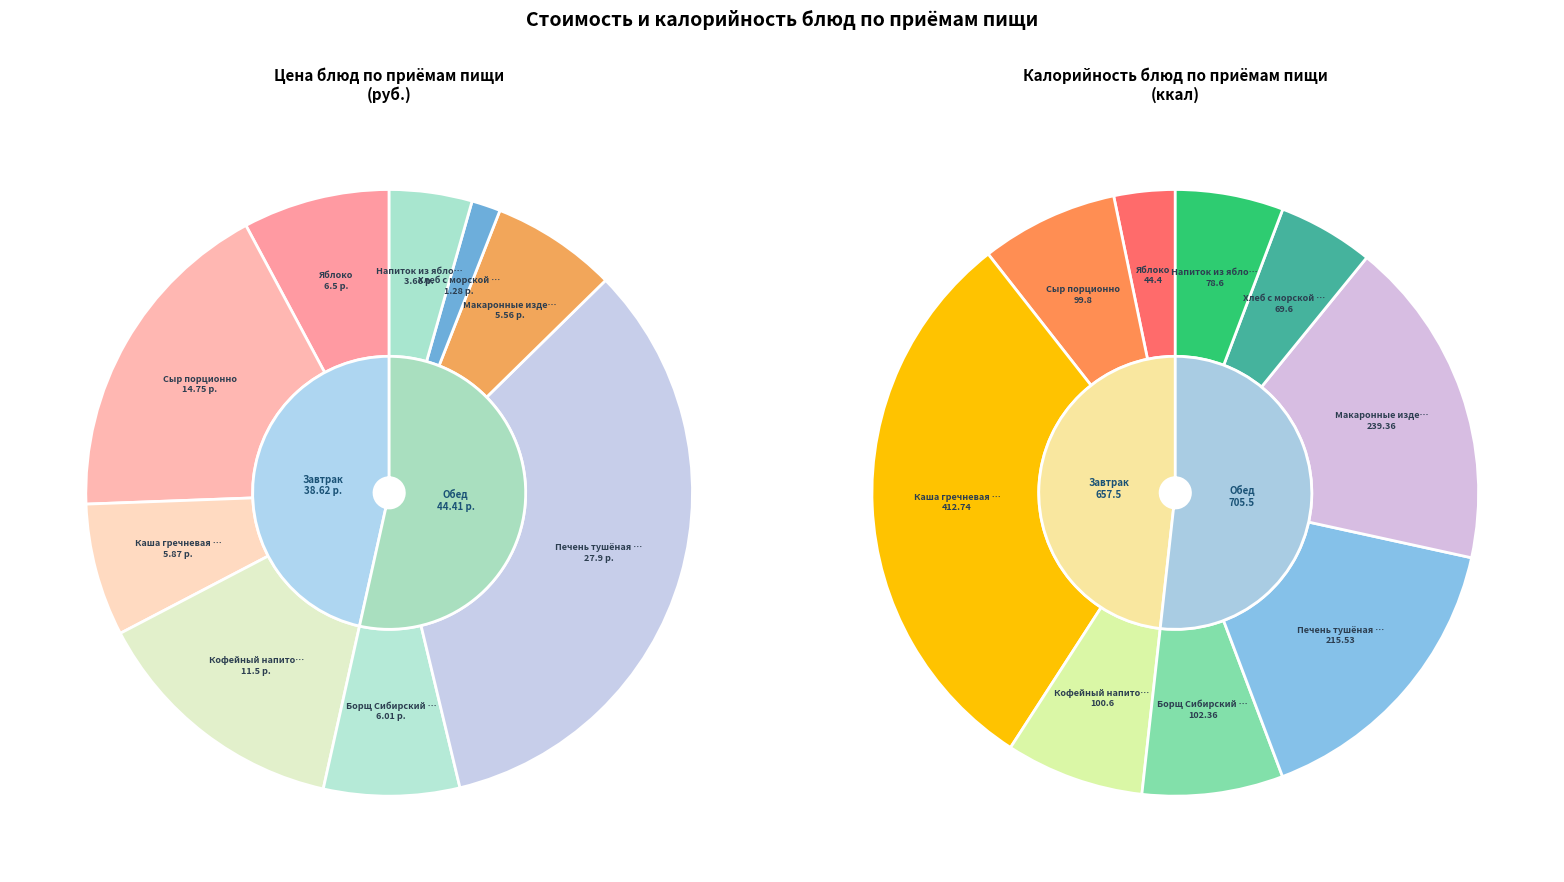

What is the ratio of the value at Яблоко to the value at Сыр порционно?

0.4